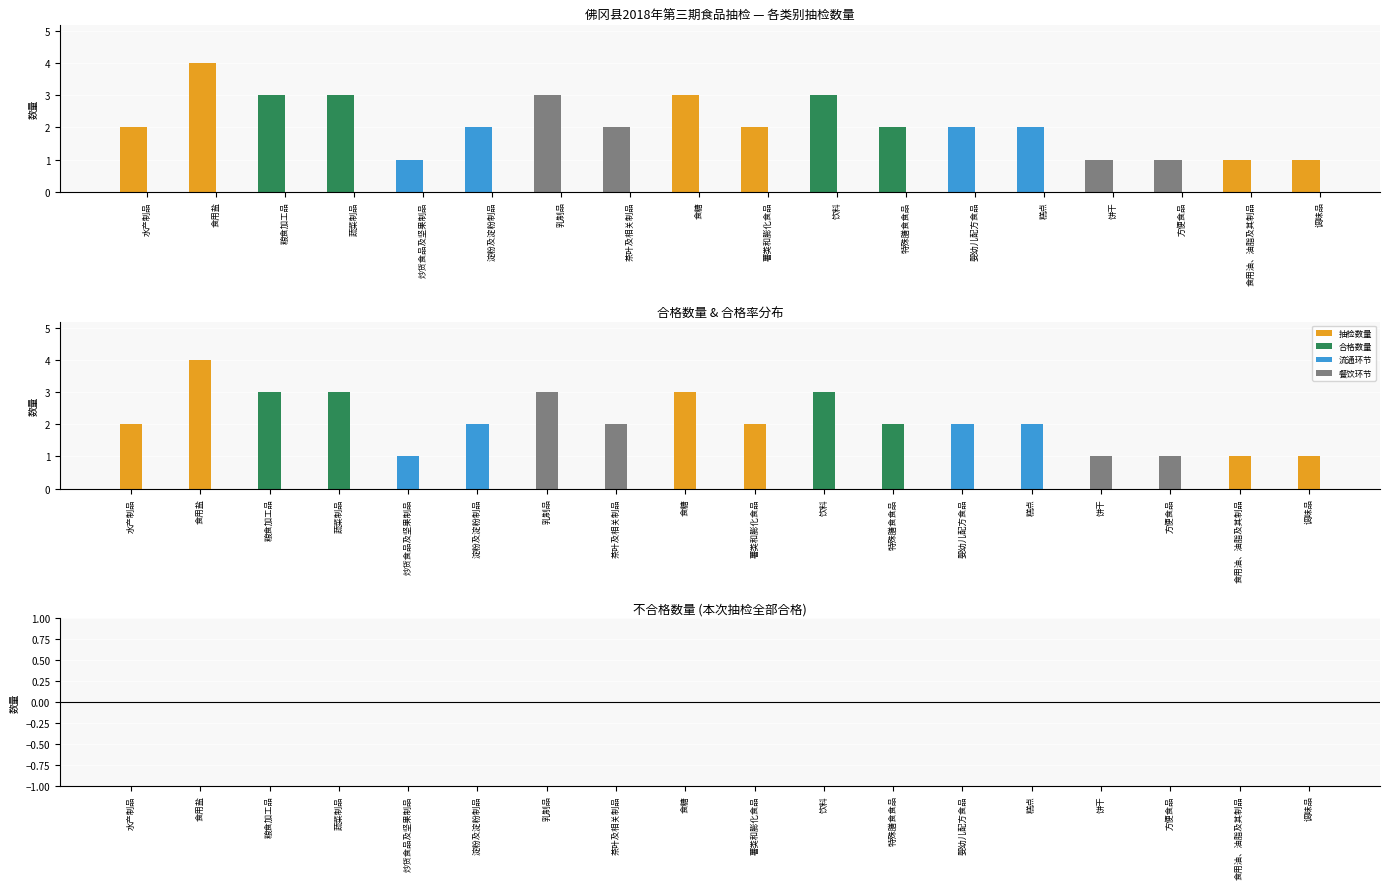

Which series has the largest range (max minus min)?

抽检数量